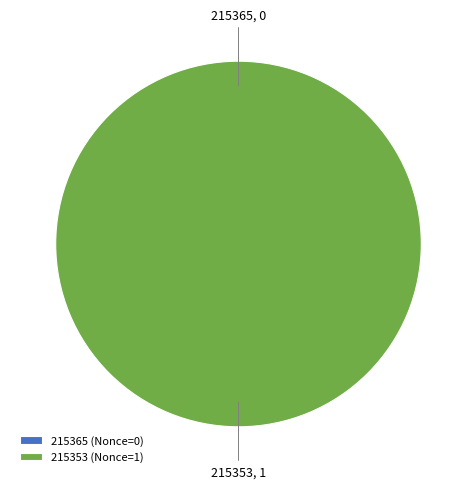

To the nearest percent, what is the average slice percentage?

50%